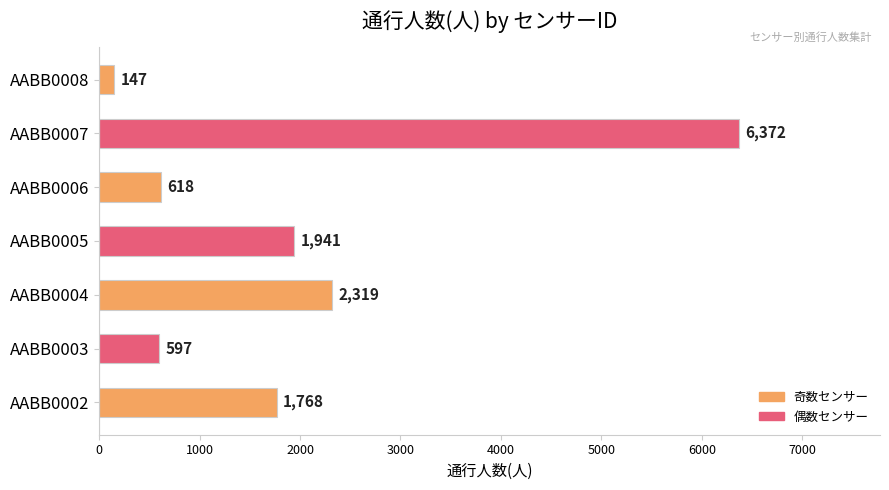

Does the chart contain stacked bars?

No